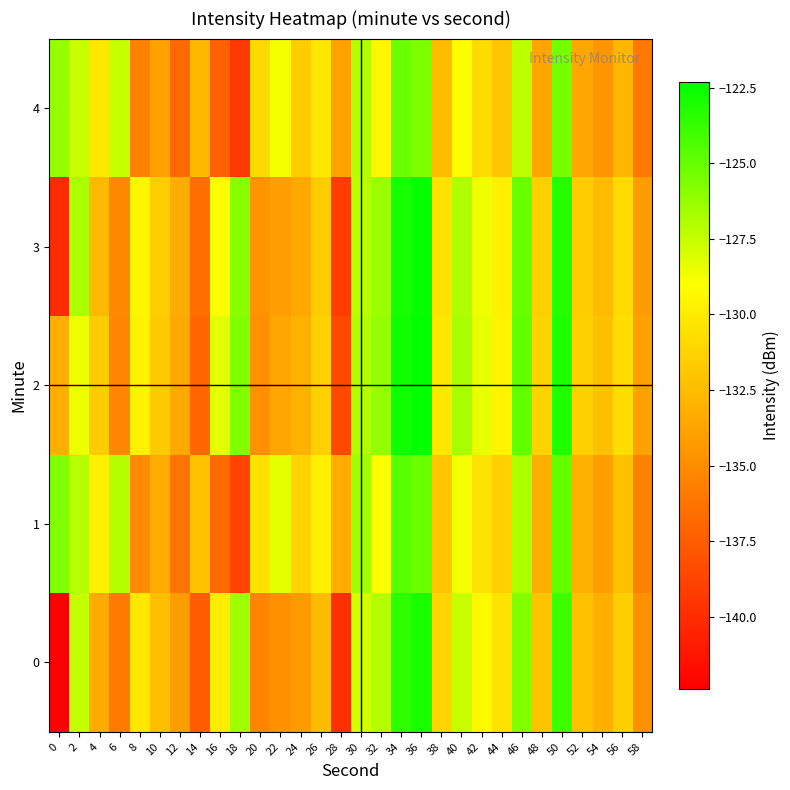

Between 18 and 54, which is larger?

18